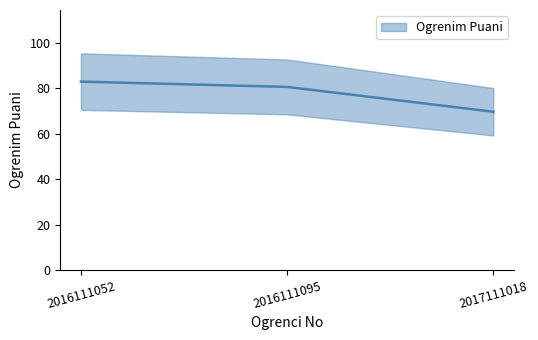

How many lines are shown in the chart?

1